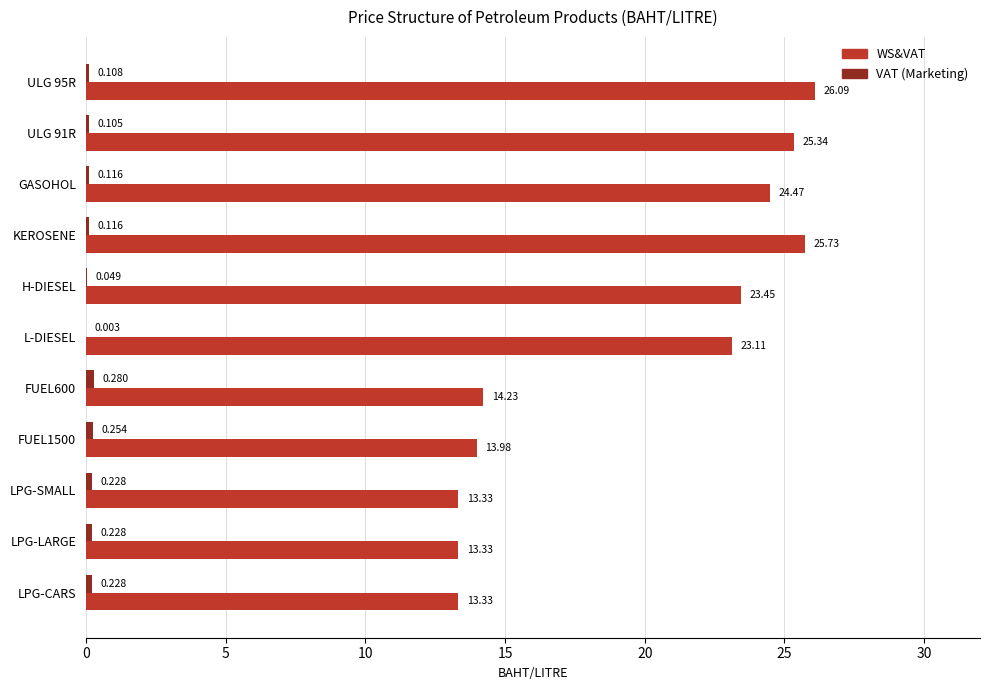

Which series has the largest total across all categories?

WS&VAT